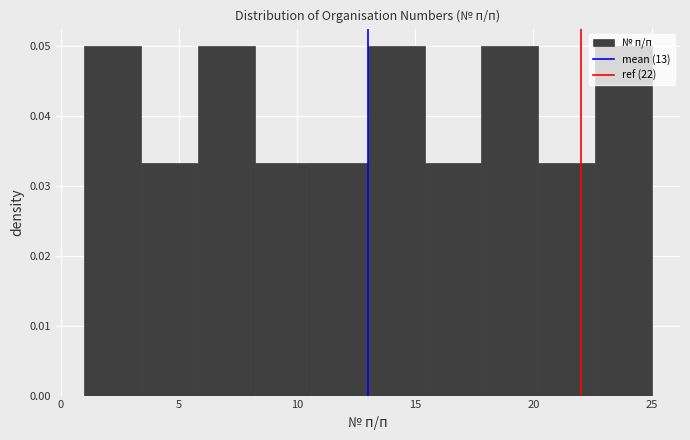

What is the height of the bar covering 15.4 to 17.8 on the x-axis? Neither the bar edges nor the heights are printed on the chart, so give them approximately, as read against the axes.

0.033